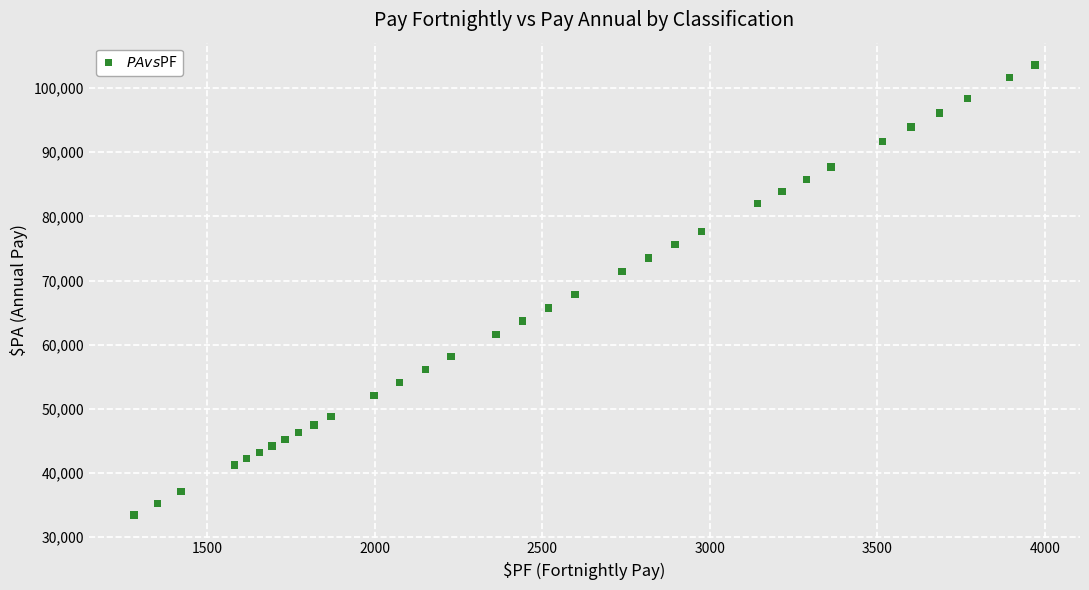

What is the range of Y values (max minus min)?

70130